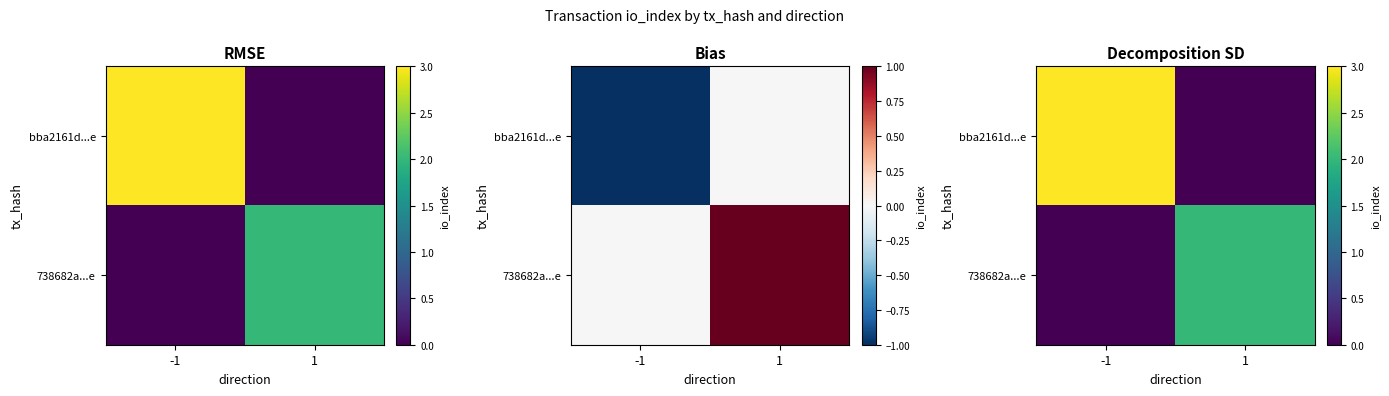

At -1, list the series in order from smallest to largest.

738682a...e, bba2161d...e